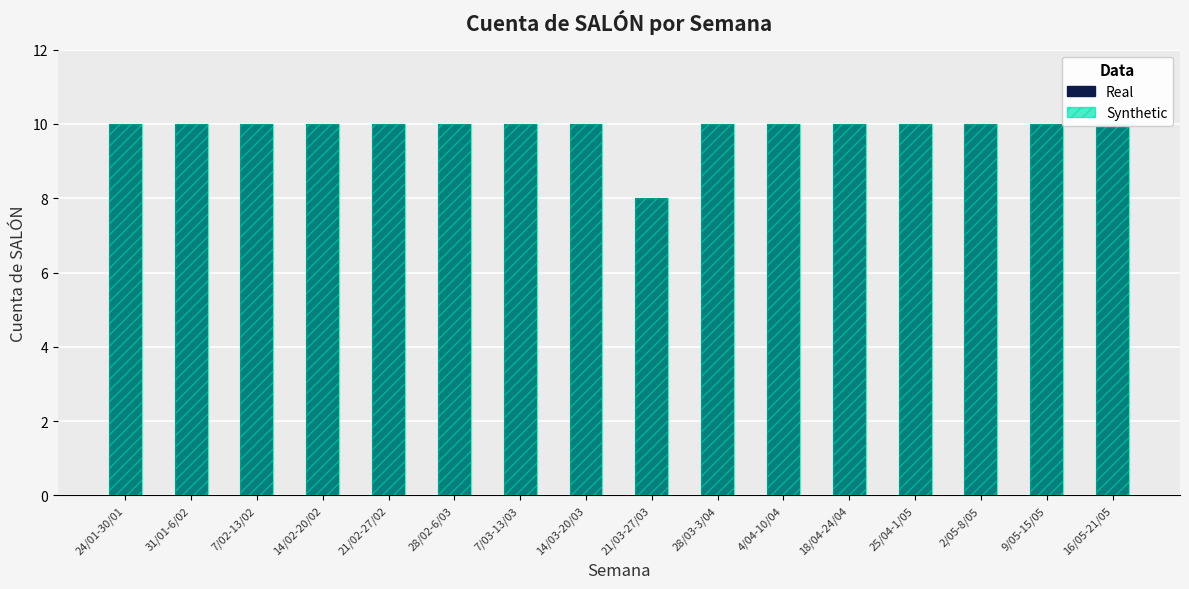

What is the minimum value shown in the chart?

8